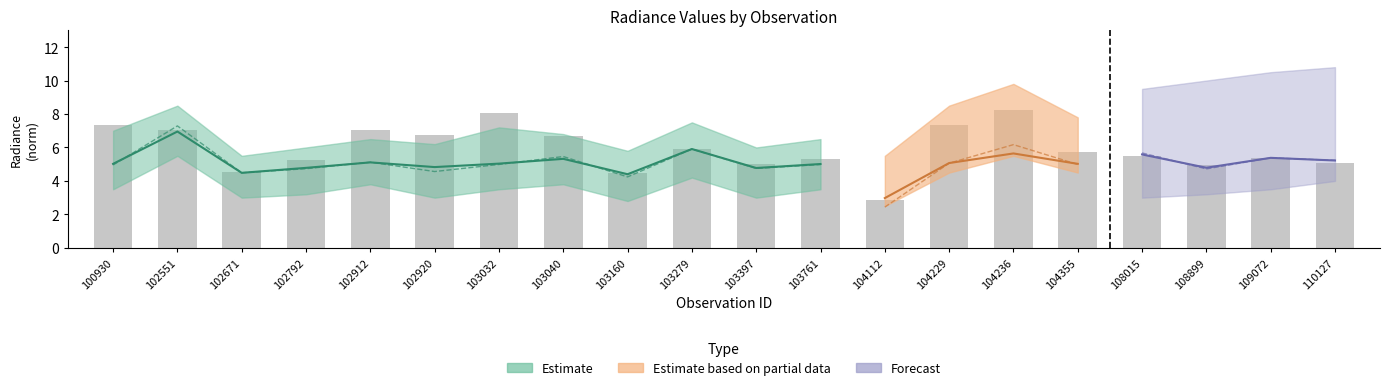

How many data points does each series have?

20